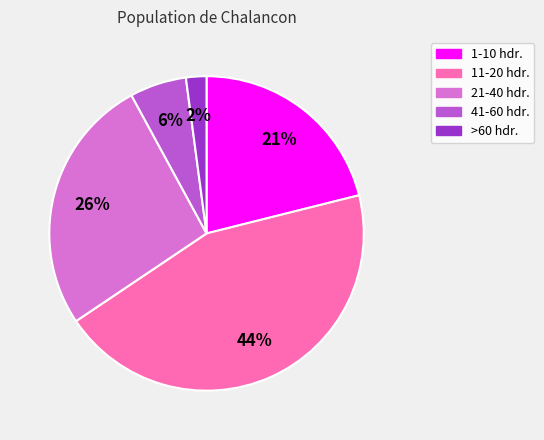

Does 1-10 hdr. represent more than half of the total?

No